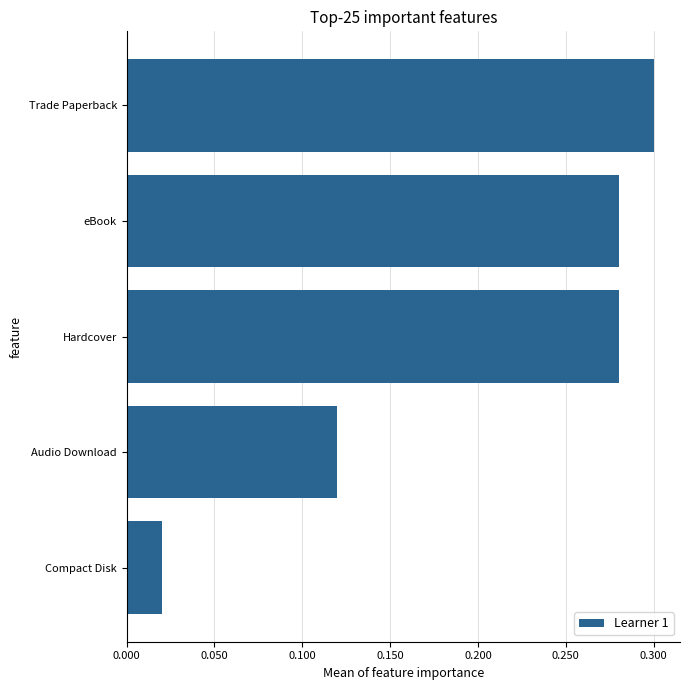

What is the sum of all values?

1.0